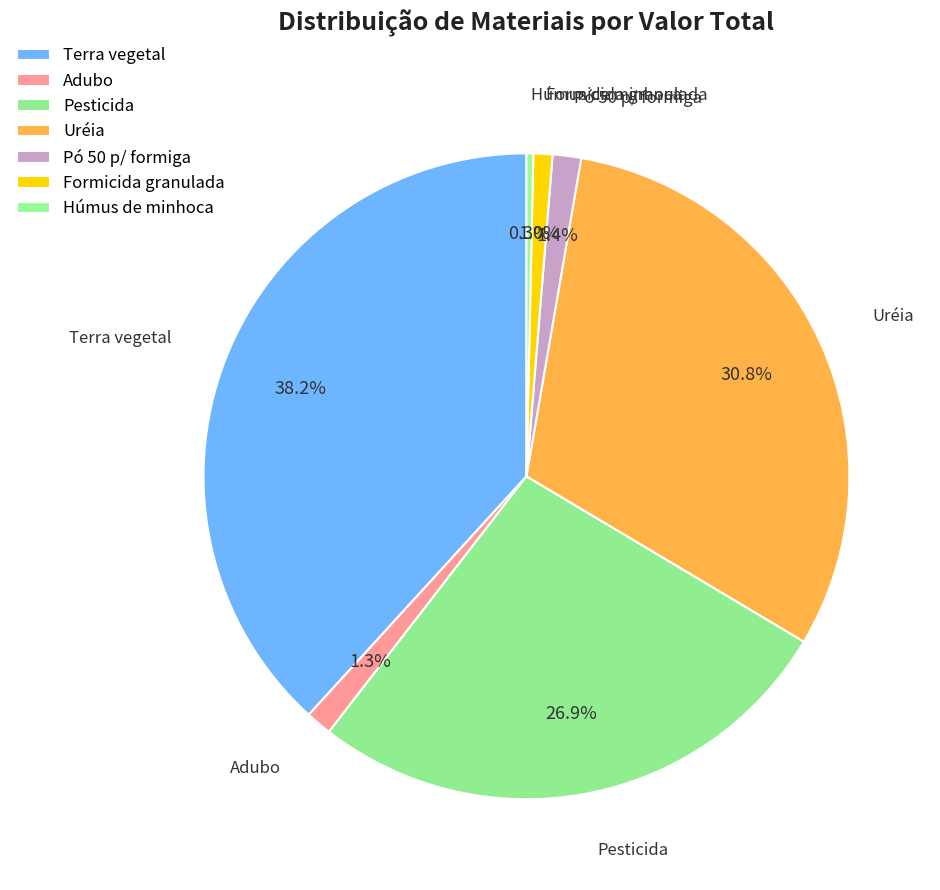

How many segments does this pie chart have?

7